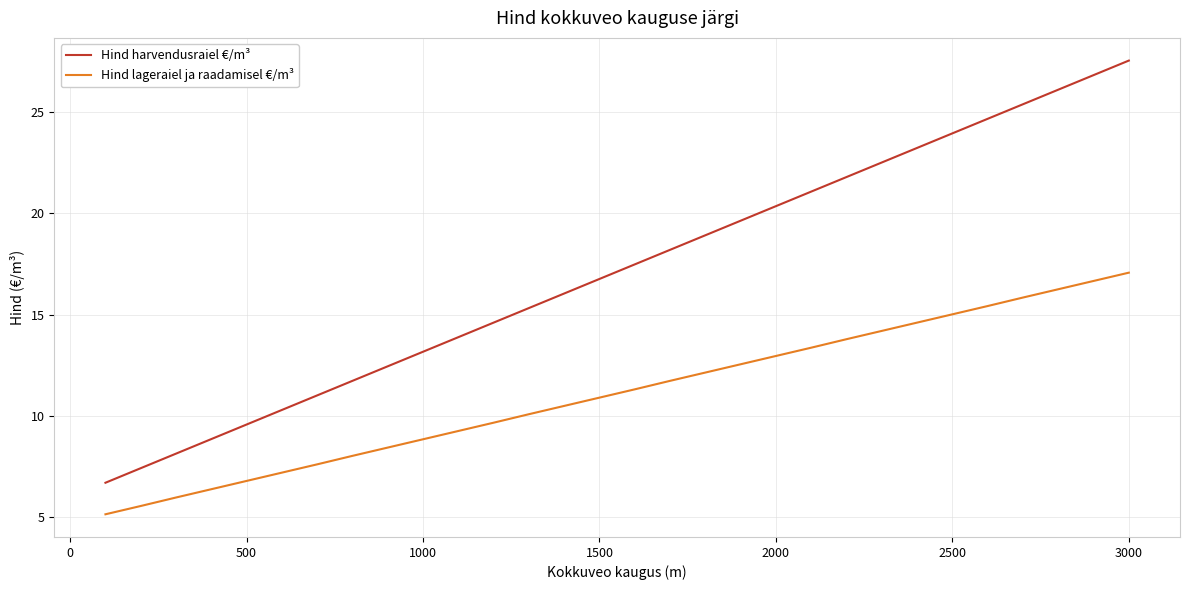

Rank the series by their average value, from lowest to highest.

Hind lageraiel ja raadamisel €/m³, Hind harvendusraiel €/m³